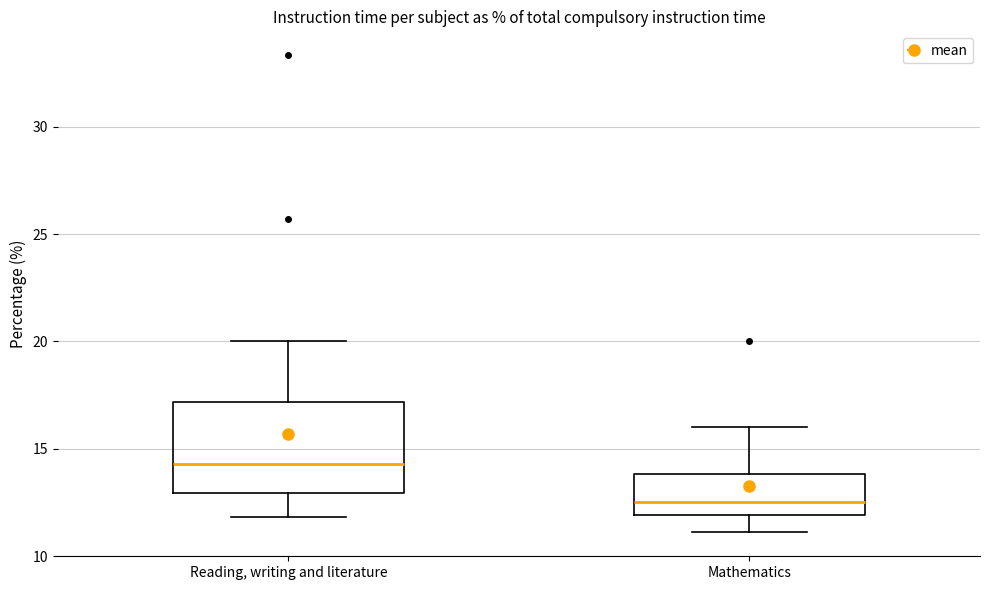

Reading left to right, transcribe this box plot: for each box, give where its median line is, the range the box spans, and where its two whiskers end, as read against the y-axis. The values are not printed on the chart, so give them approximately, as read against the axis.

Reading, writing and literature: median 14.5, box 13.0 to 17.0, whiskers 12.0 to 20.0
Mathematics: median 12.5, box 12.0 to 14.0, whiskers 11.0 to 16.0